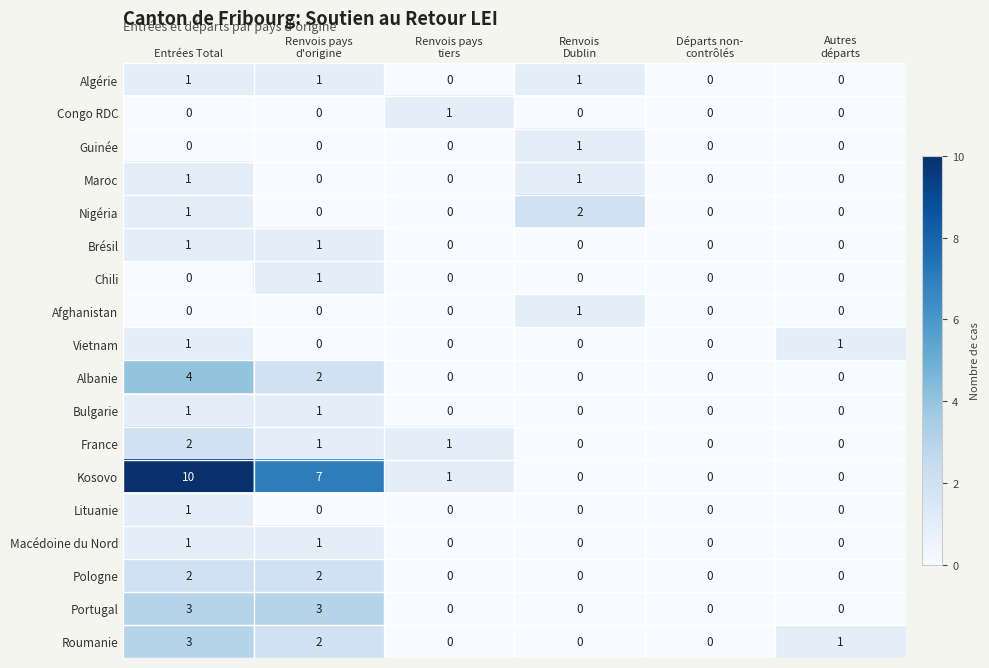

What is the average value of the Kosovo series?

3